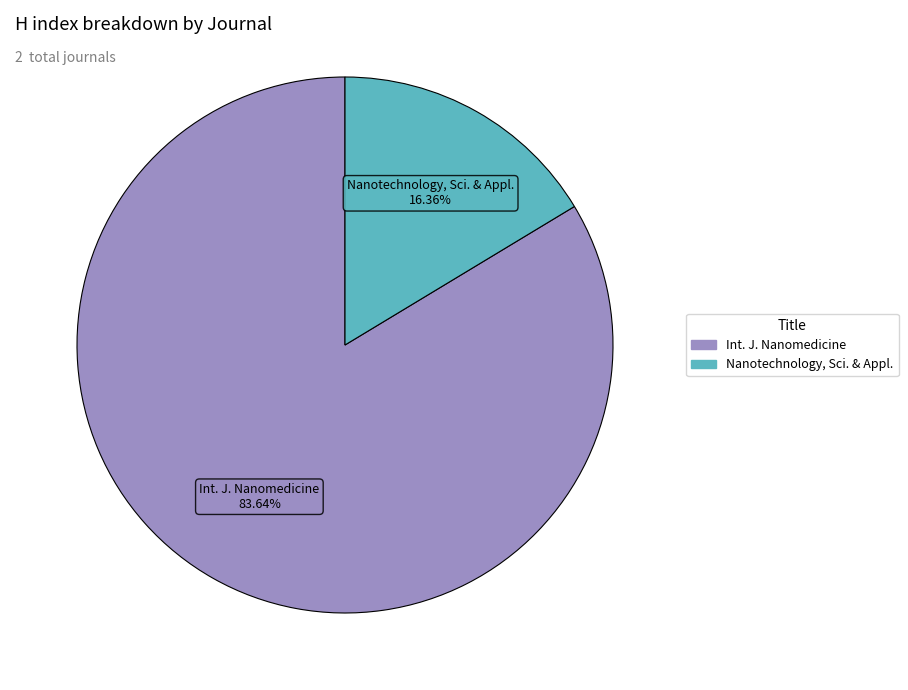

Does any single category account for the majority?

Yes